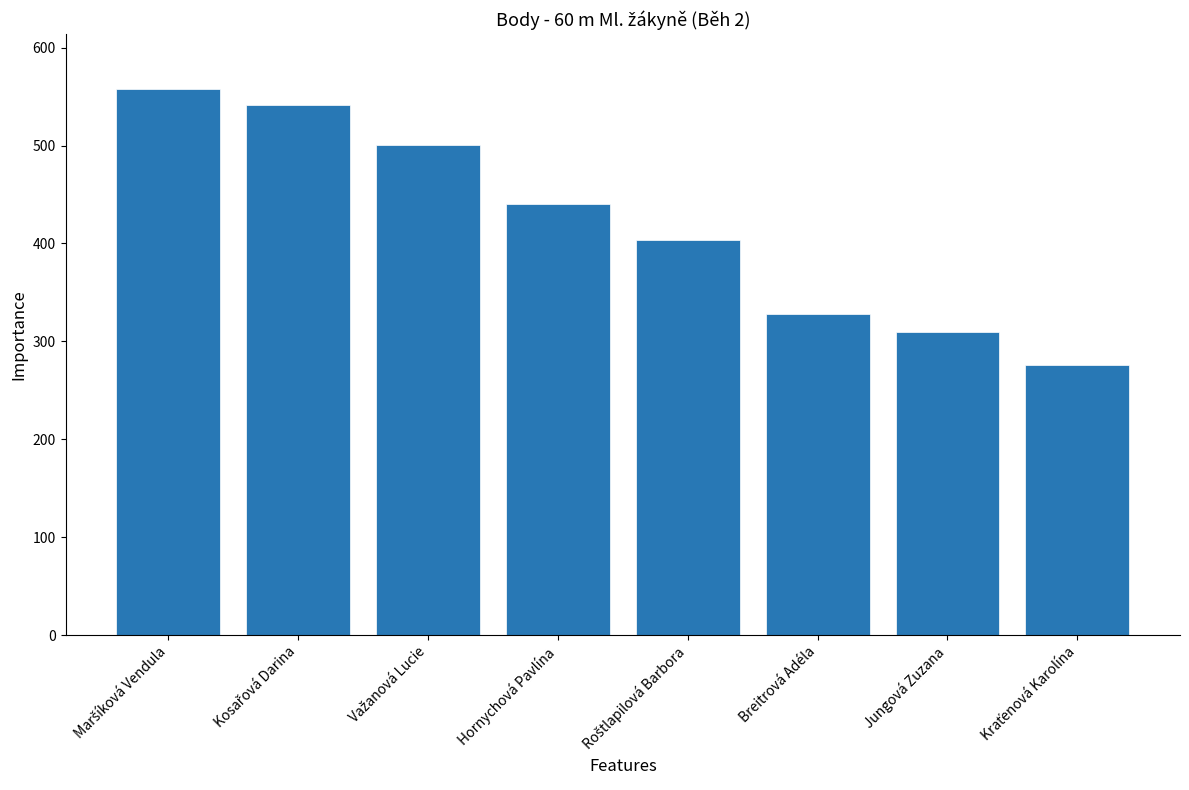

What value does the data have at Hornychová Pavlína?

440